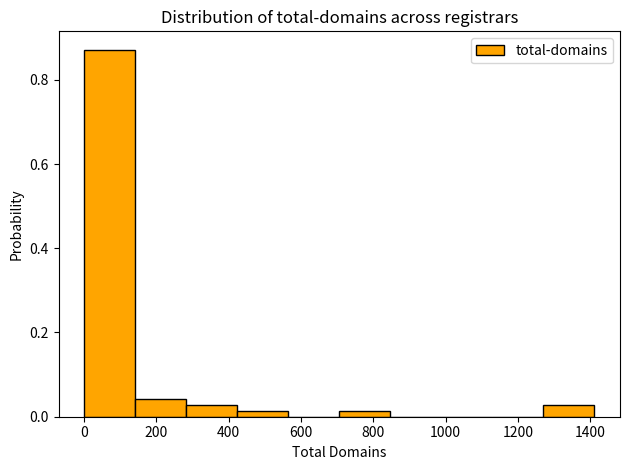

Reading left to right, transcribe this chart: for each bar, give the range it covers on the x-axis and its height. Neither the bar edges nor the heights are printed on the chart, so give them approximately, as read against the axes.

0 to 140: 0.88
140 to 280: 0.04
280 to 420: 0.02
420 to 560: under 0.02
560 to 700: 0
700 to 840: under 0.02
840 to 980: 0
980 to 1120: 0
1120 to 1280: 0
1280 to 1420: 0.02